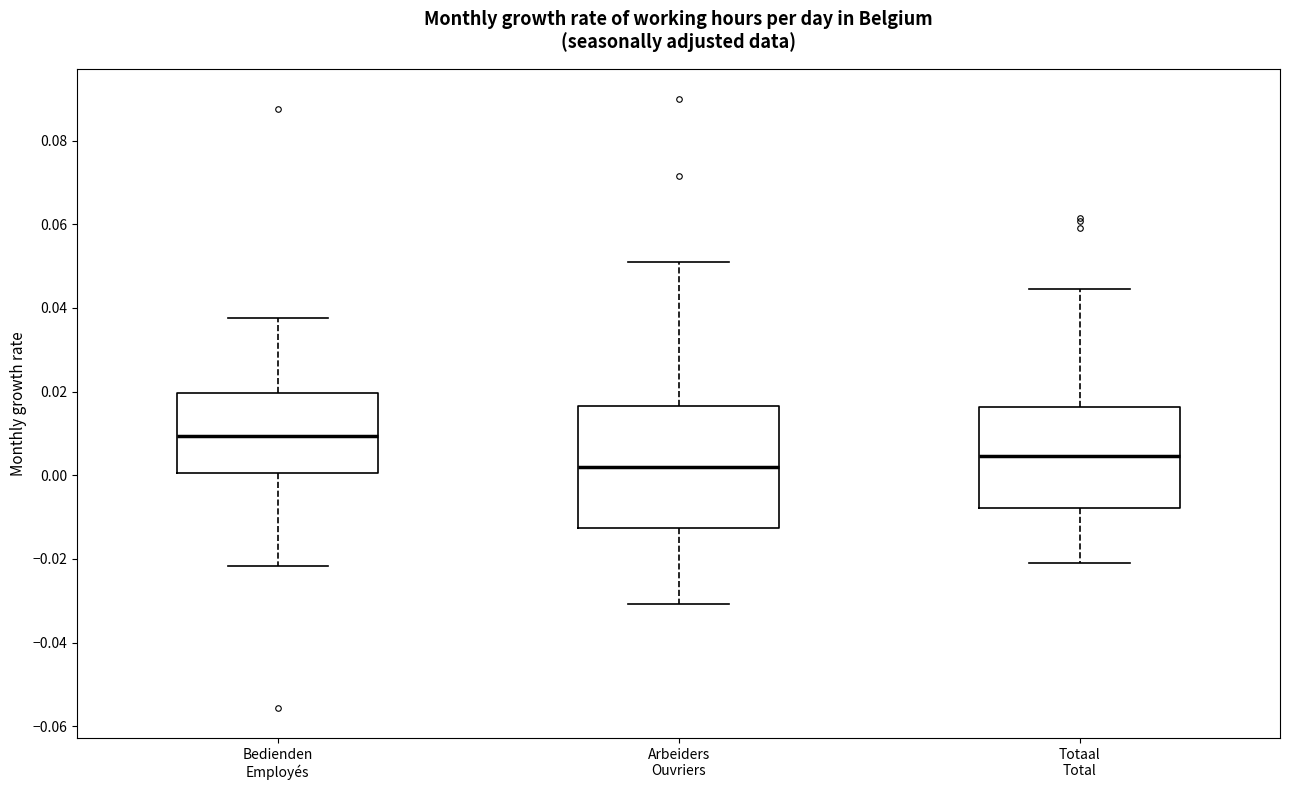

Where does the lower whisker of the box for Bedienden Employés end on the y-axis? The values are not printed on the chart, so give them approximately, as read against the axis.

-0.022